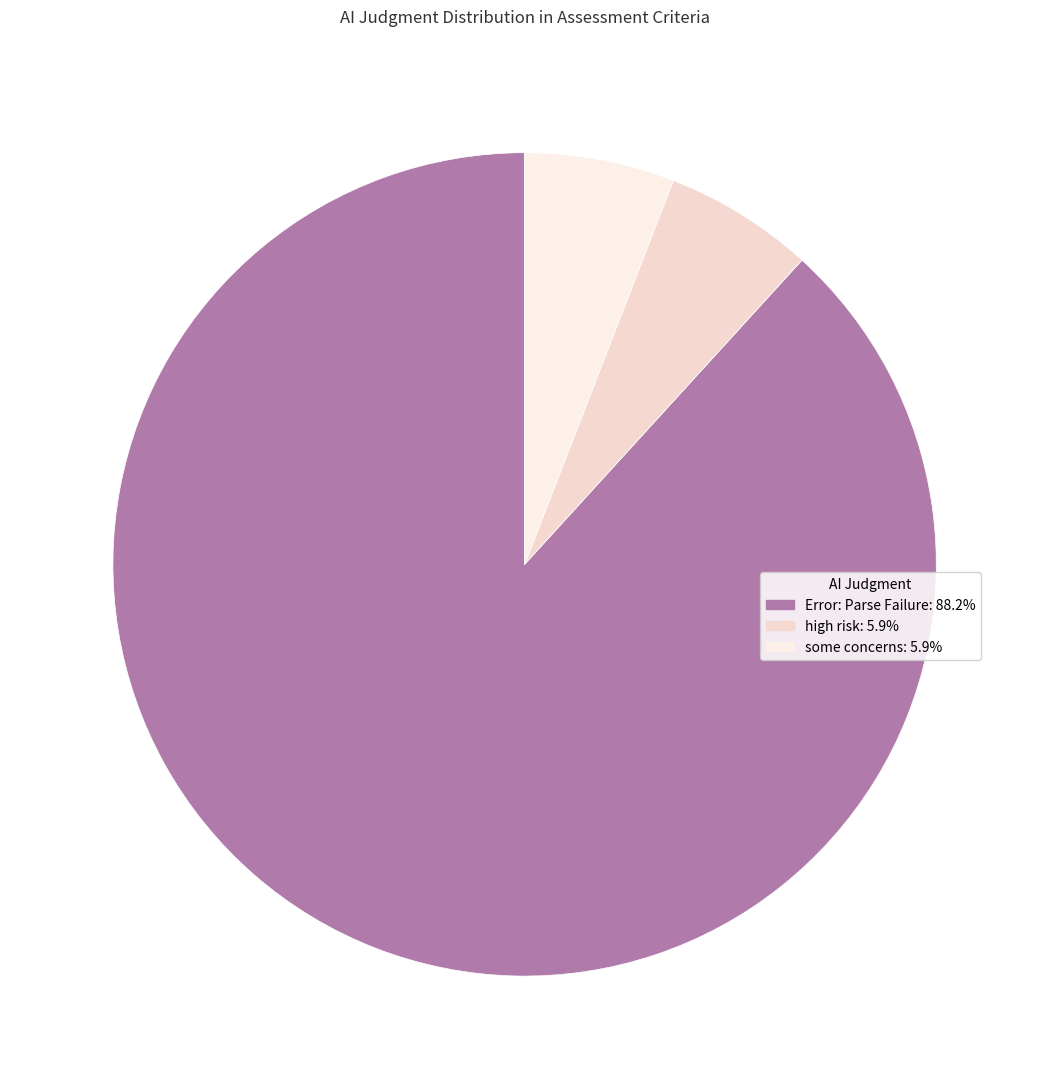

Do Error: Parse Failure and high risk together represent more than half of the pie?

Yes